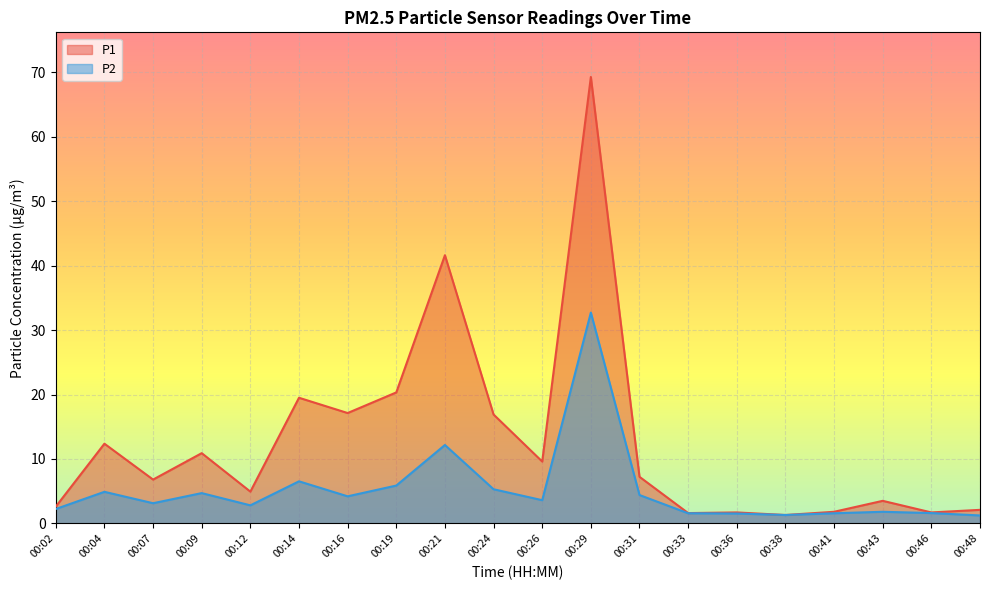

Does the chart display data point markers on the line(s)?

No